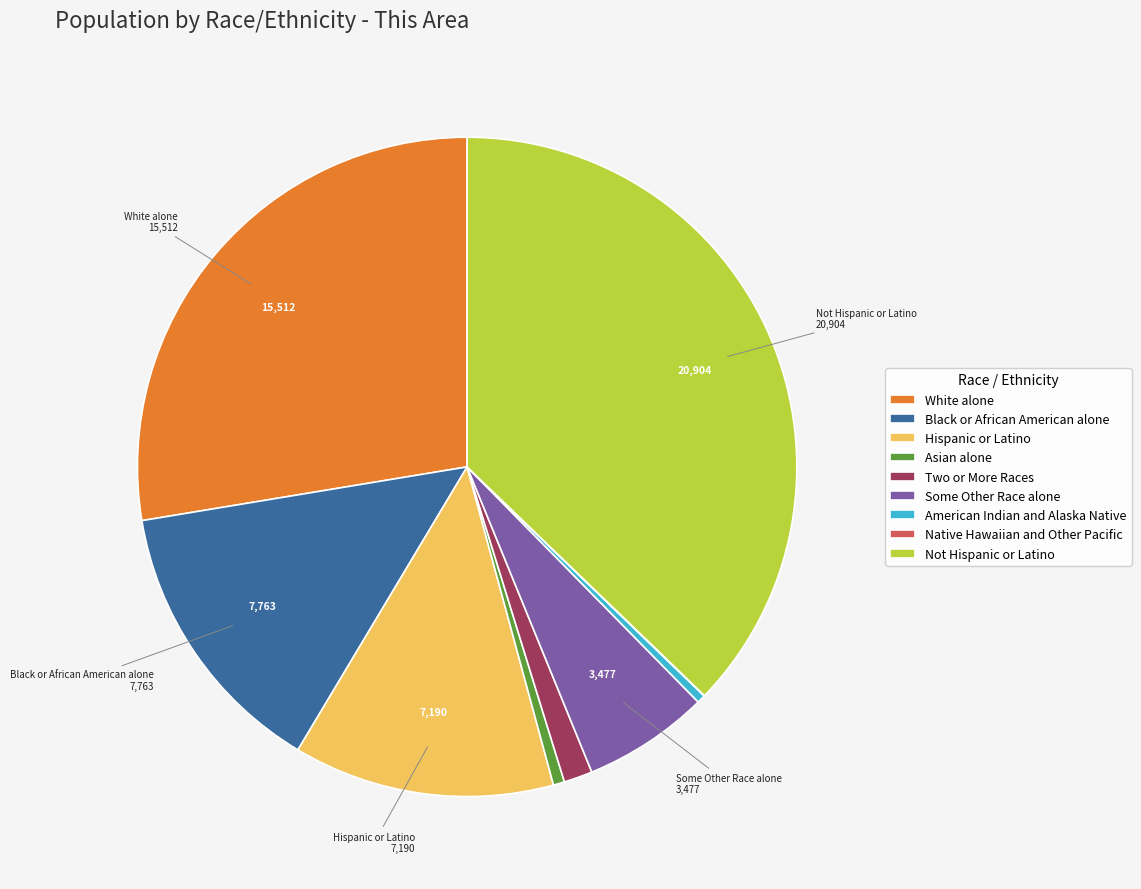

What is the largest slice in the pie chart?

Not Hispanic or Latino